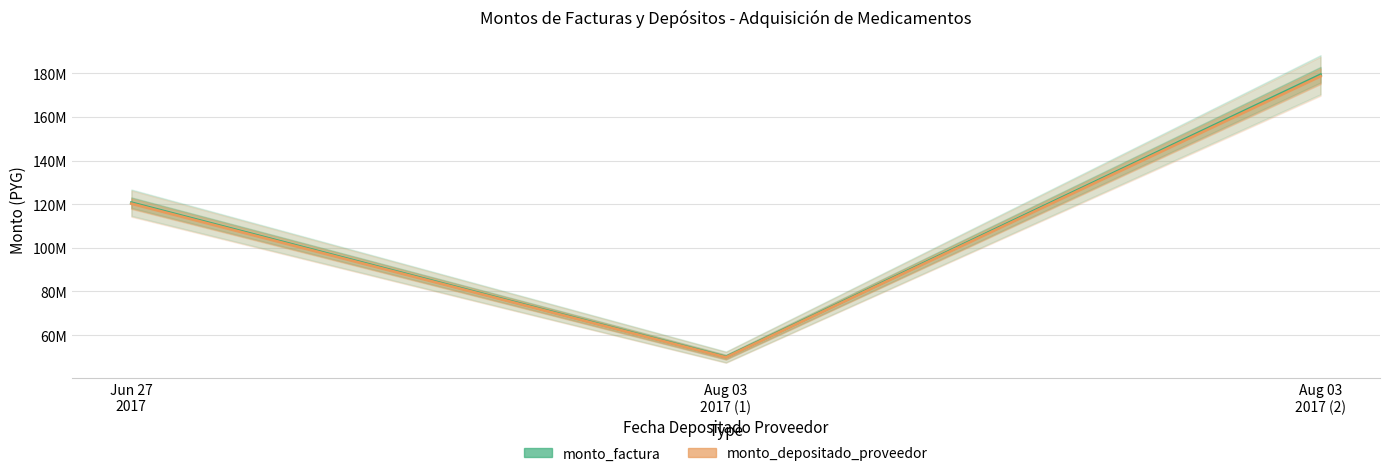

What position from the right is Aug 03
2017 (1)?

2